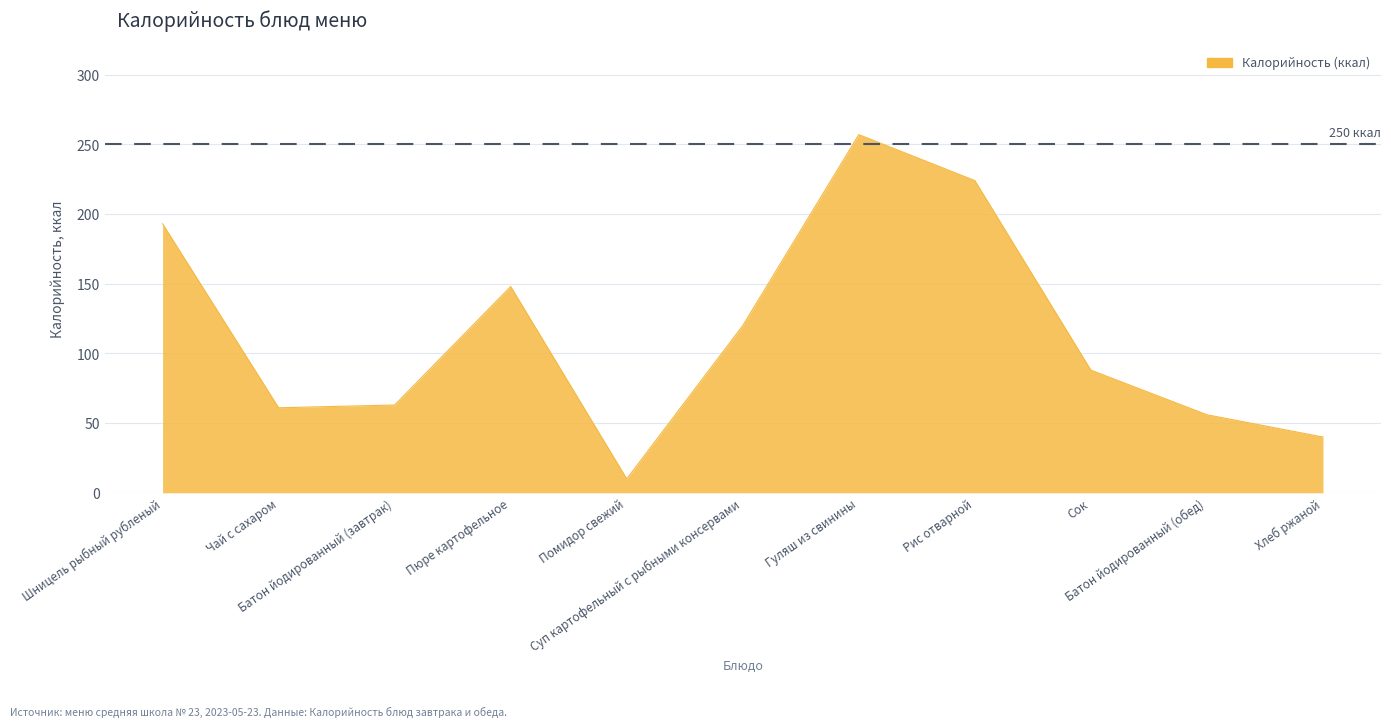

What is the difference between the values at Суп картофельный с рыбными консервами and Батон йодированный (обед)?

64